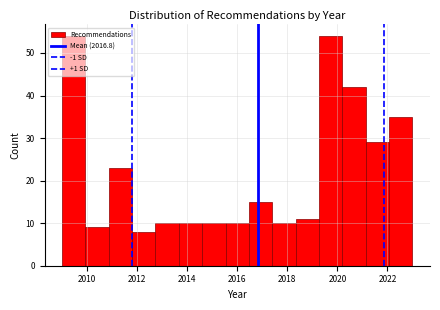

What is the height of the bar covering 2017.4 to 2018.4 on the x-axis? Neither the bar edges nor the heights are printed on the chart, so give them approximately, as read against the axes.

10